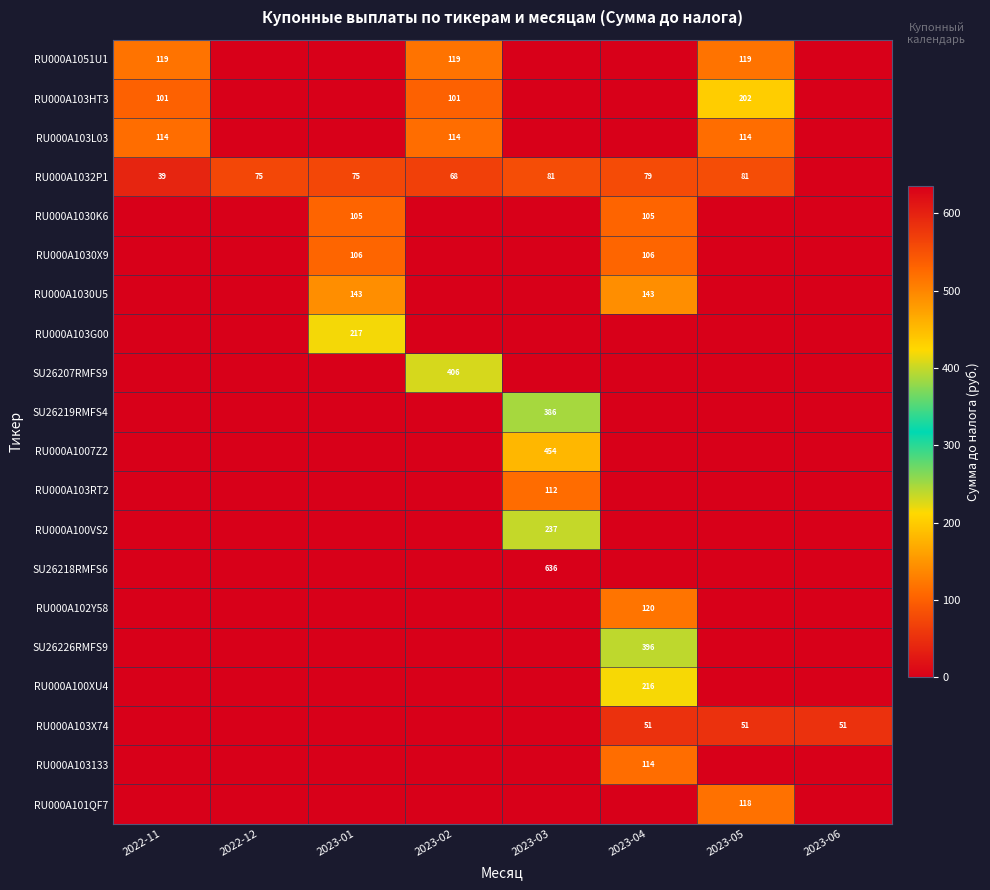

Is it true that SU26226RMFS9 equals 211 at 2023-04?

False